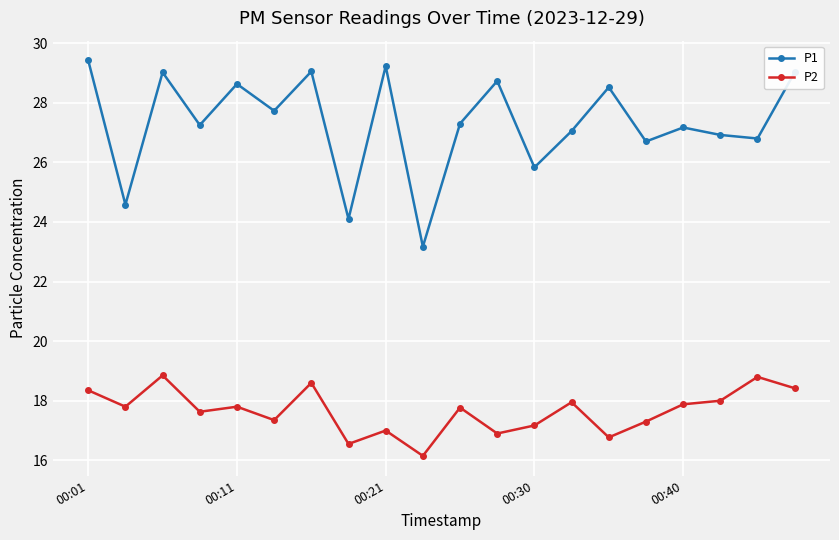

True or false: P1 and P2 intersect in this chart.

False